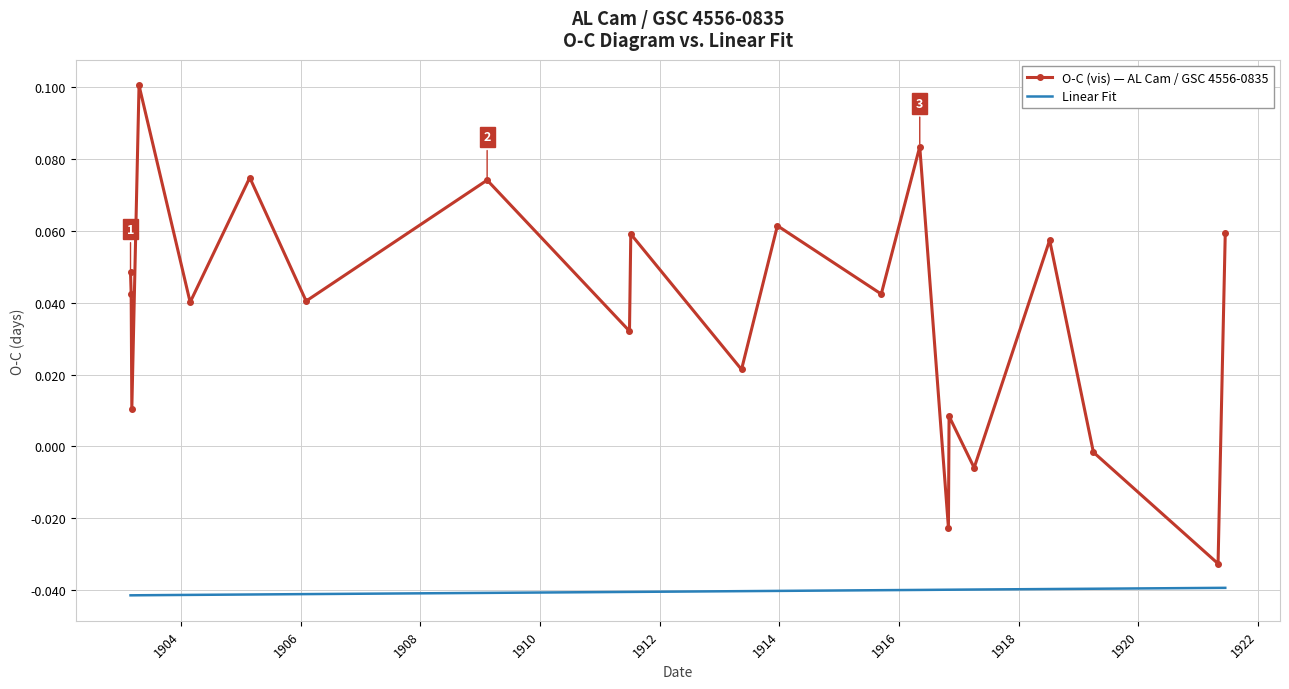

Which series has the largest range (max minus min)?

O-C (vis) — AL Cam / GSC 4556-0835